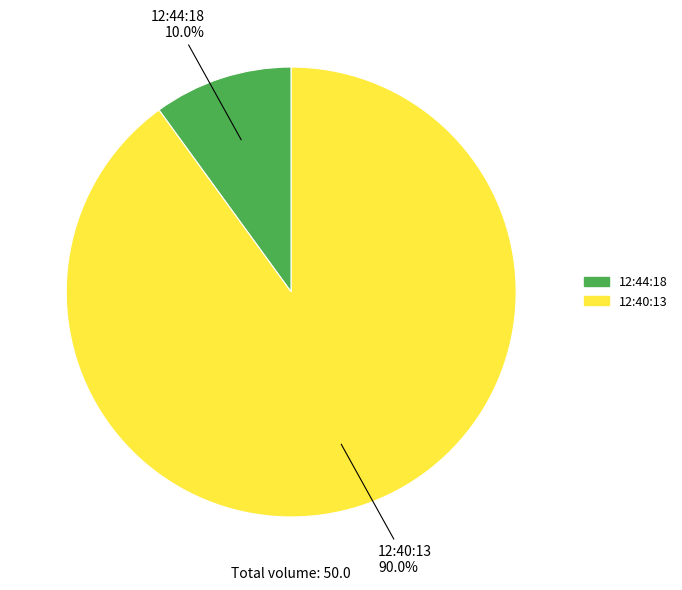

To the nearest percent, what percentage of the pie is 12:44:18?

10%